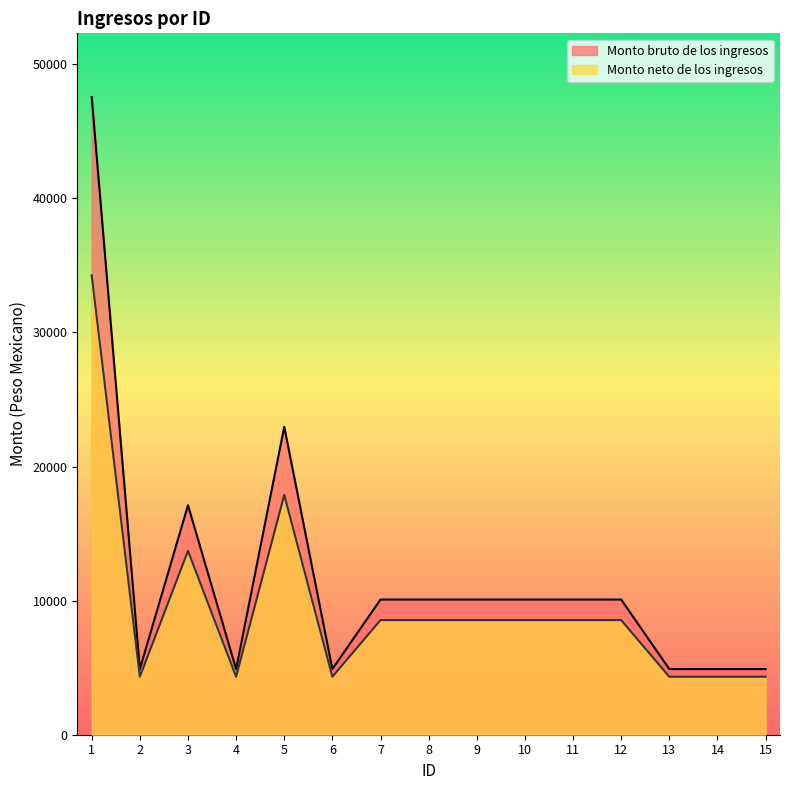

What is the difference between the second highest and minimum values in the Monto neto de los ingresos series?

13557.4